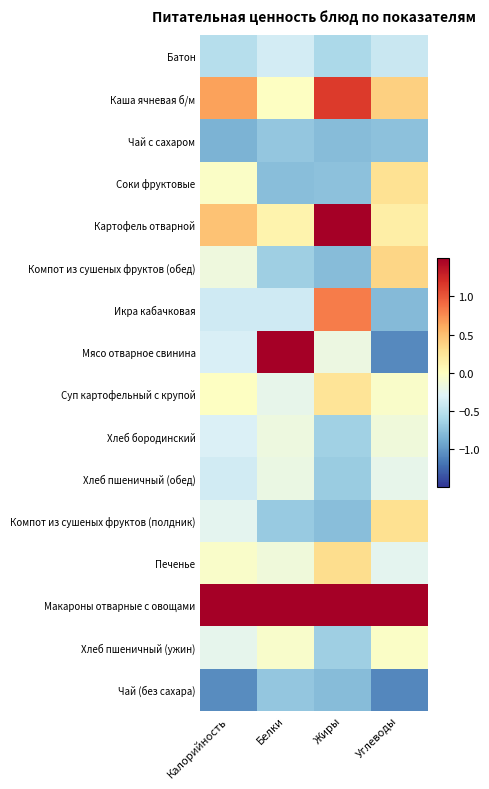

Which series has the largest total across all categories?

Макароны отварные с овощами